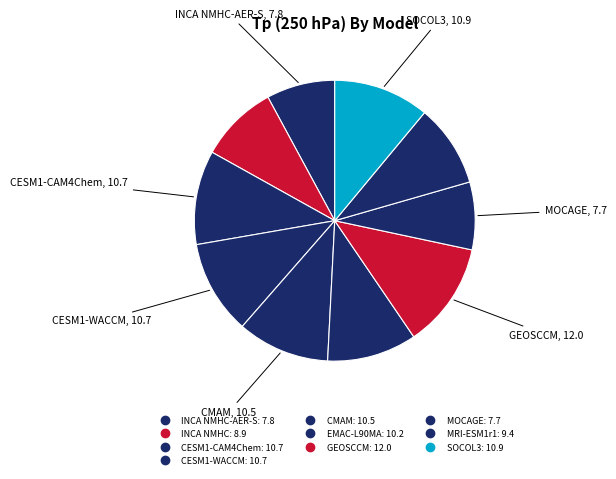

Is there any slice that represents more than half of the pie?

No